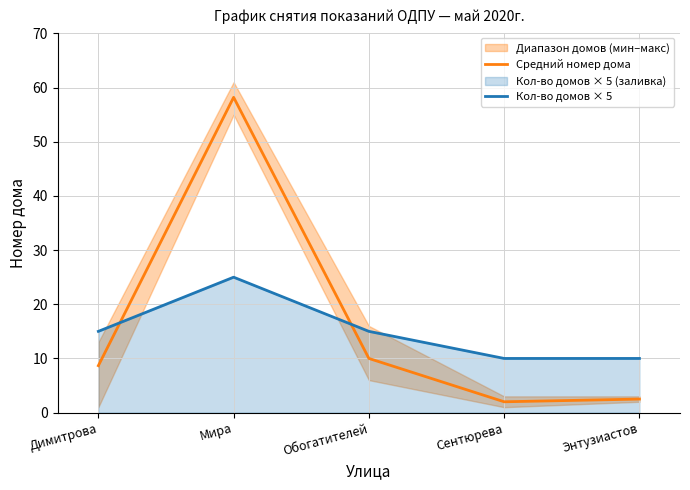

Is it true that Средний номер дома equals 10.0 at Обогатителей?

True